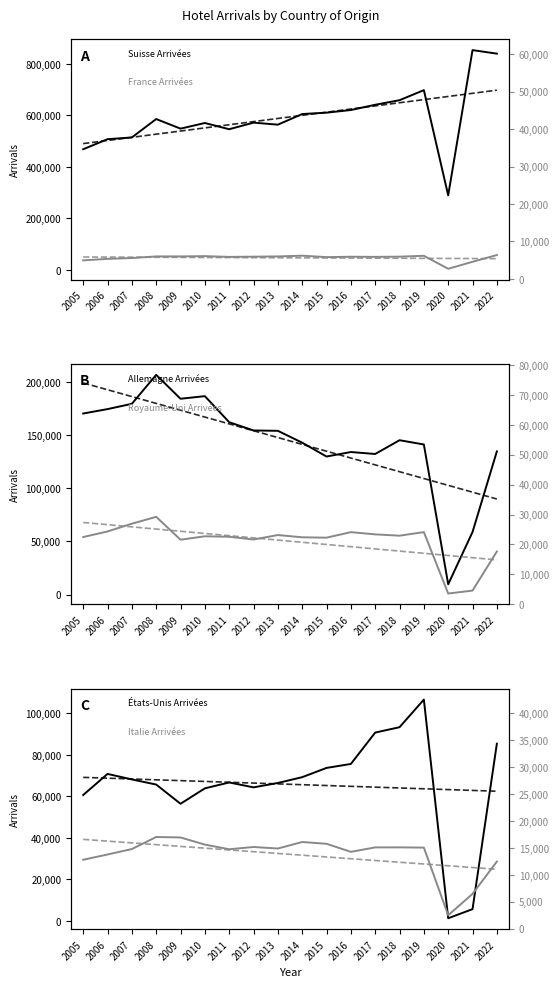

How many interior local valleys does the Royaume-Uni Arrivées series have?

5